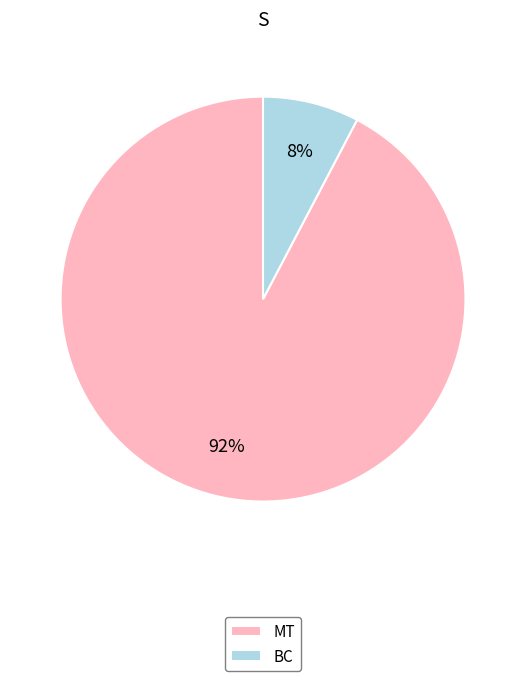

Between BC and MT, which is larger?

MT